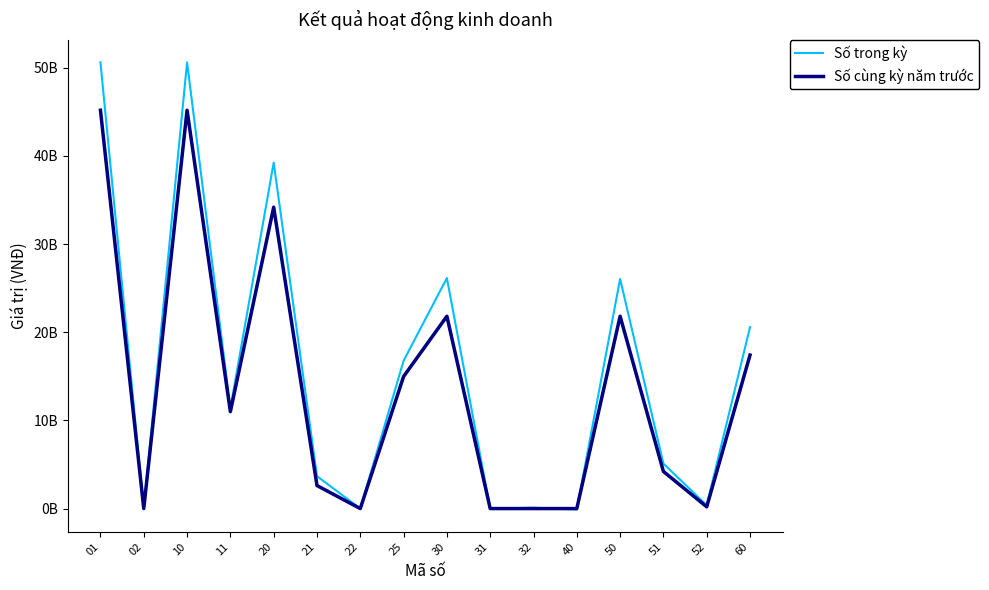

What is the difference between the maximum and minimum values in the Số trong kỳ series?

50721048092